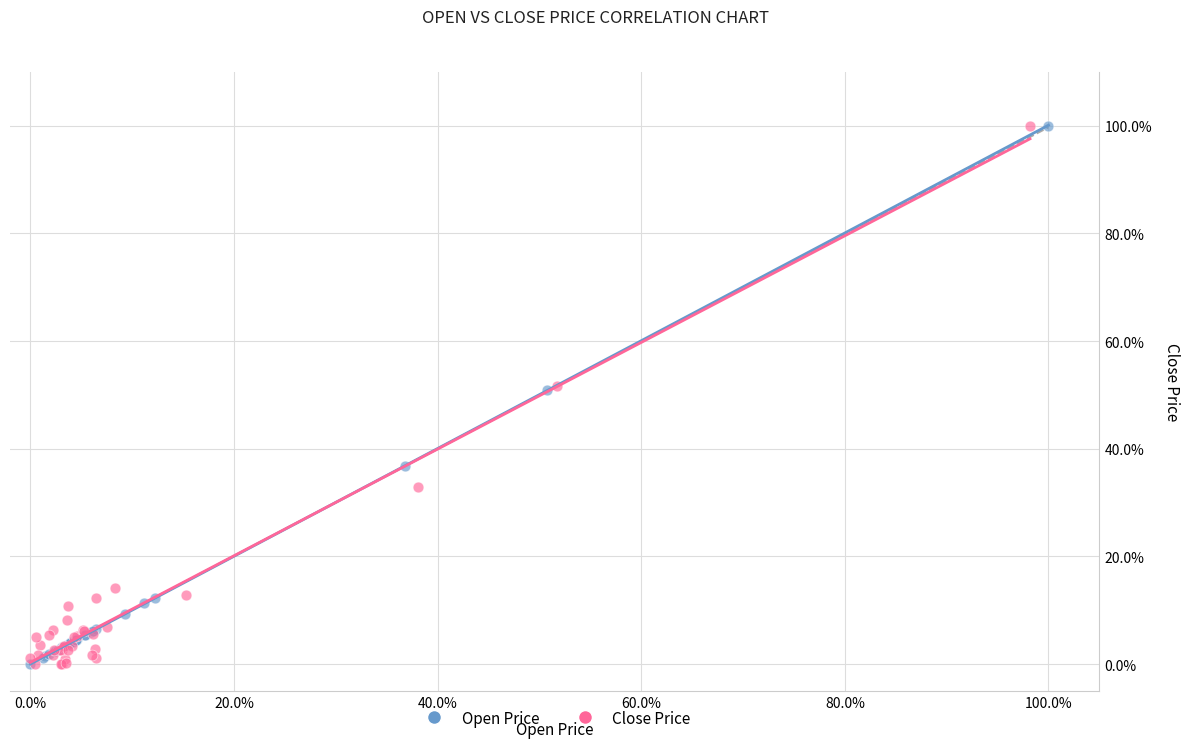

What are all the series names shown in the legend?

Open Price, Close Price